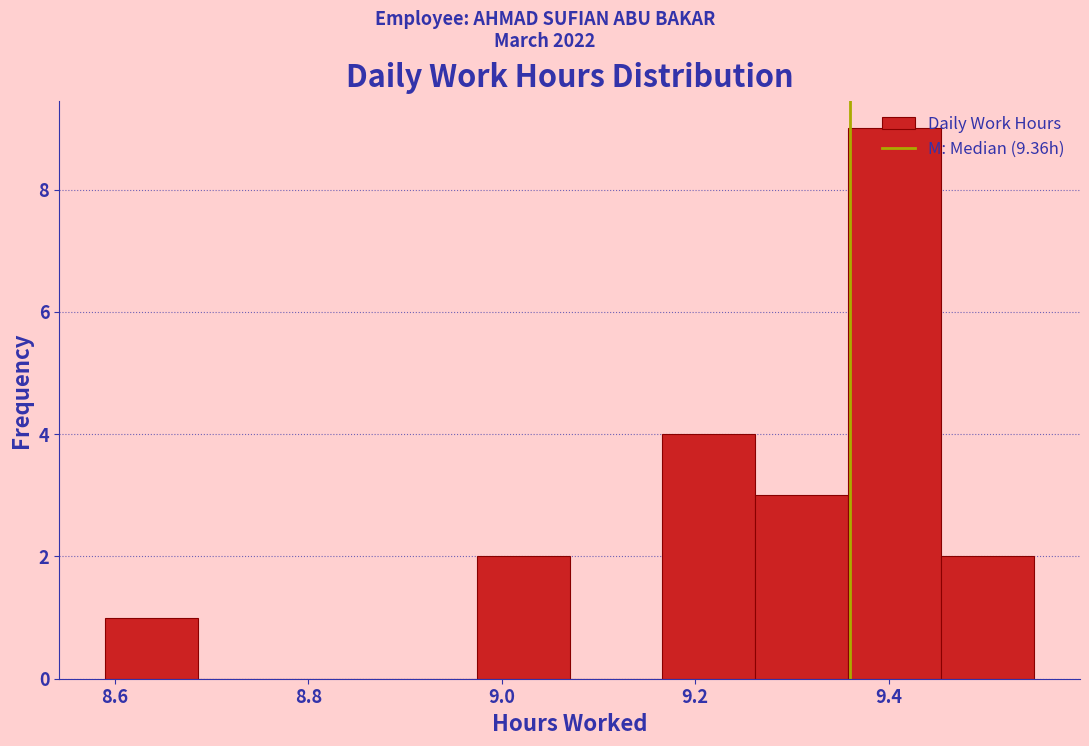

Which range on the x-axis has the tallest bar?

9.358 to 9.454